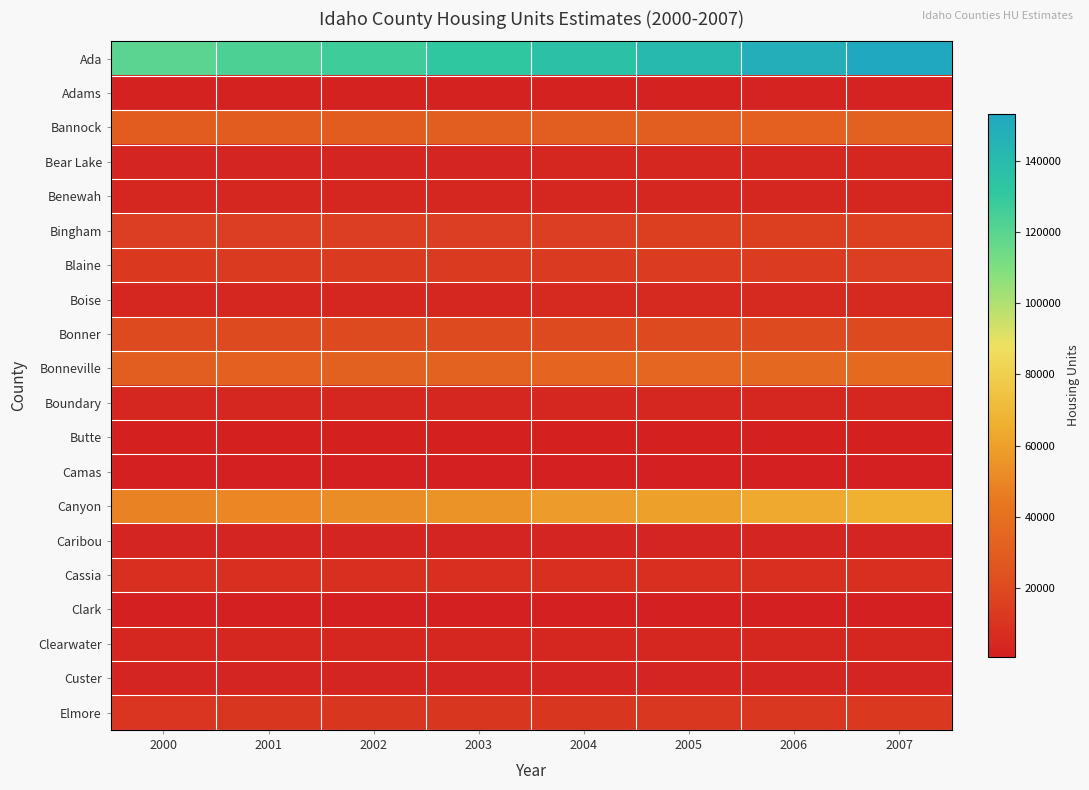

Between 2001 and 2007, which is larger?

2007